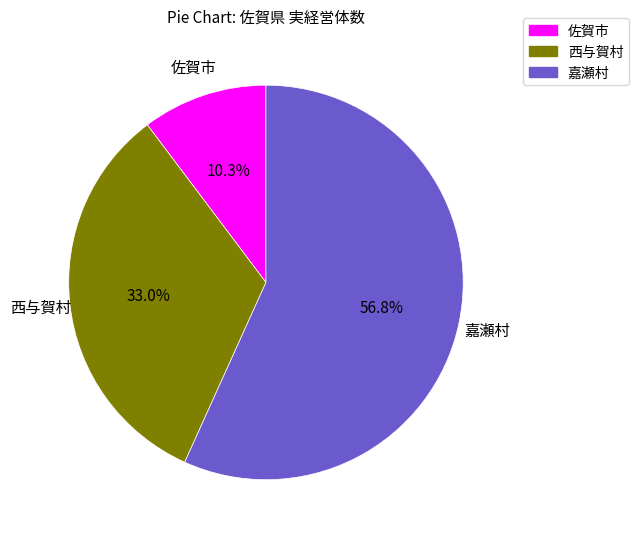

Is there a majority slice in this chart?

Yes